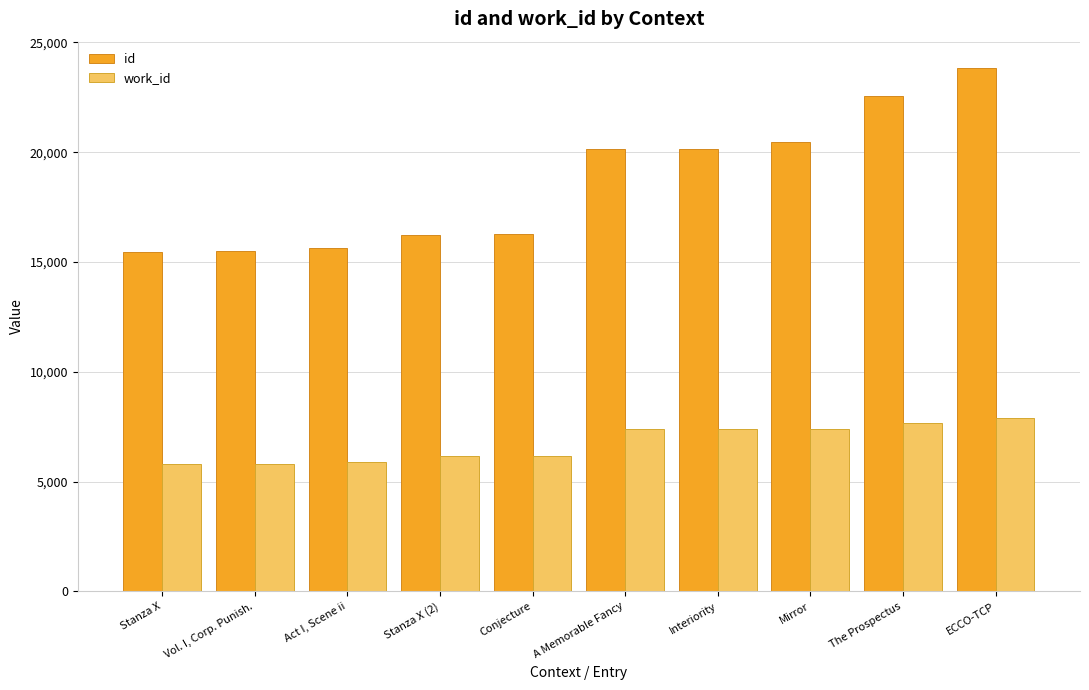

Is it true that id equals 6193 at Interiority?

False